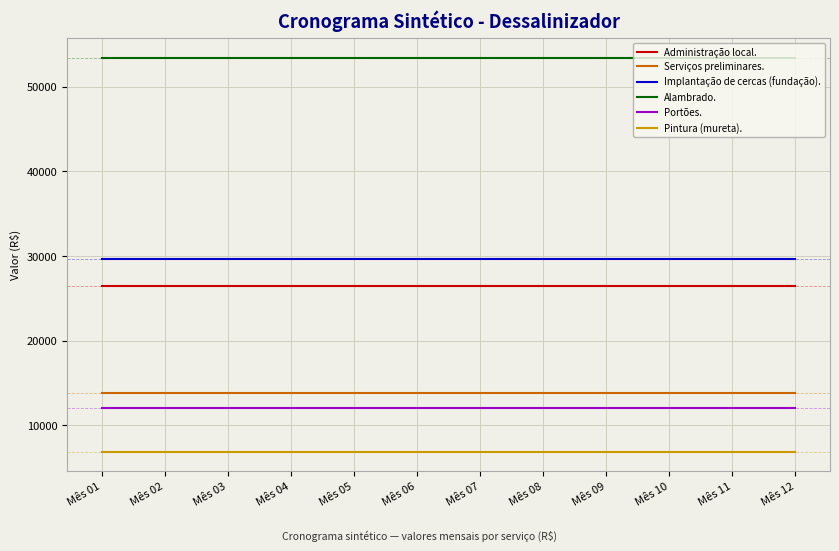

What are all the series names shown in the legend?

Administração local., Serviços preliminares., Implantação de cercas (fundação)., Alambrado., Portões., Pintura (mureta).